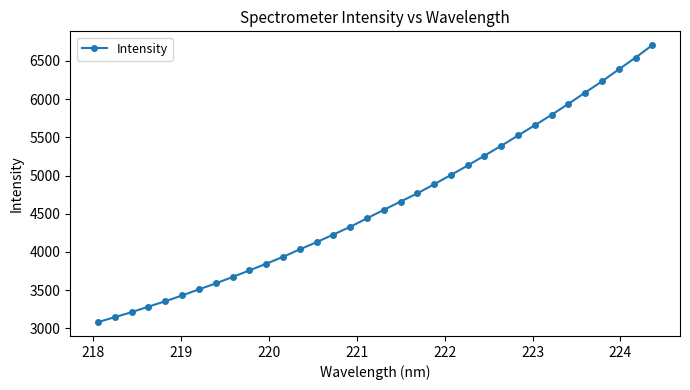

What is the difference between the maximum and minimum values?

3624.8